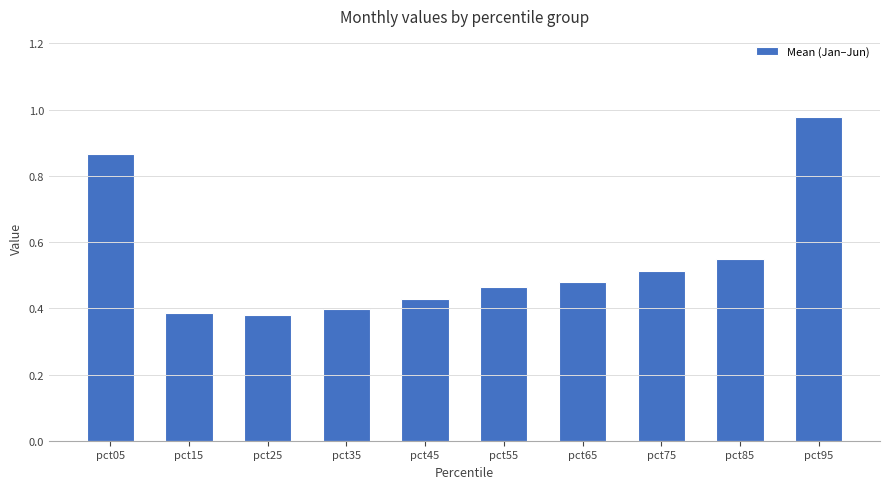

Which has a higher value, pct75 or pct05?

pct05